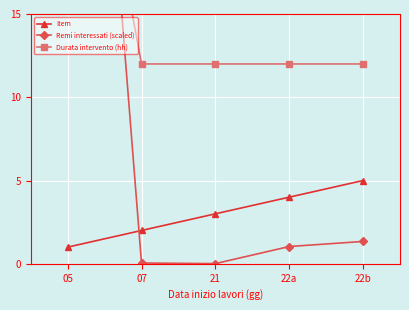

Which series has the largest total across all categories?

Durata intervento (hh)